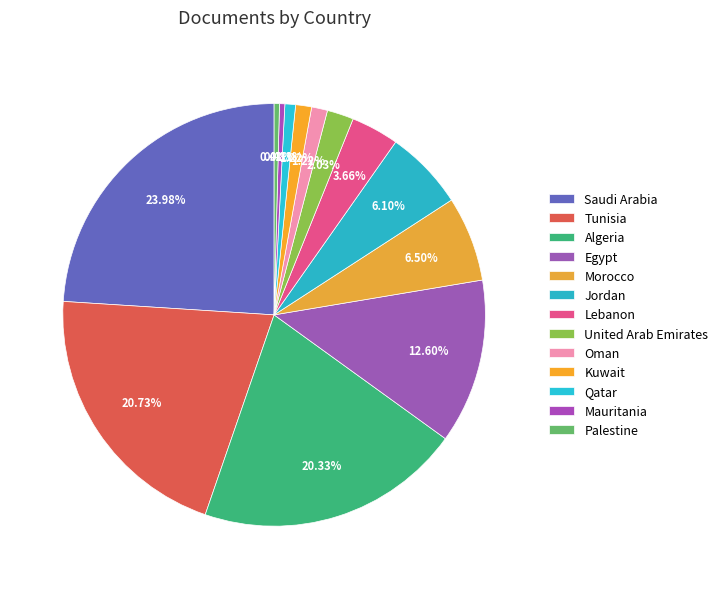

Count the number of slices in the pie.

13